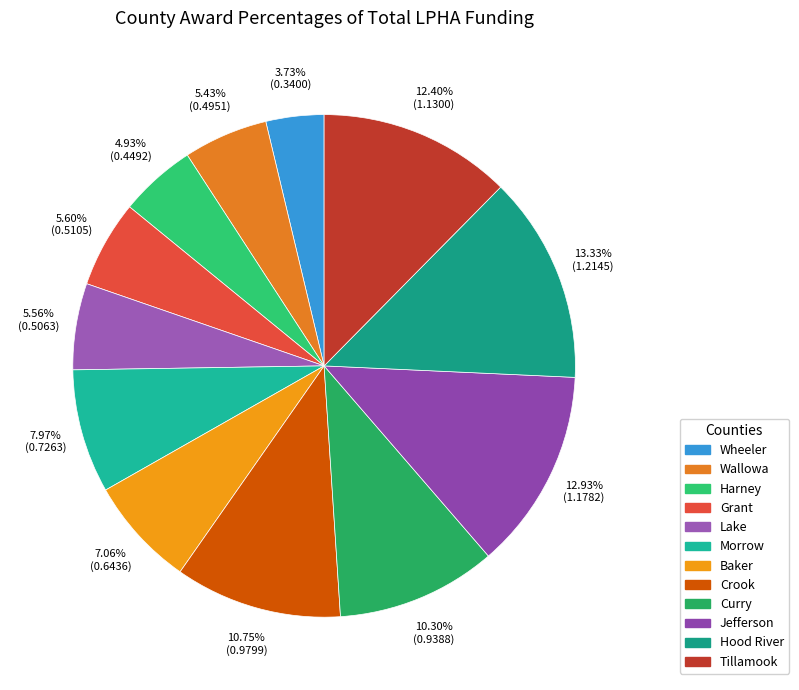

Is Grant the majority of the pie?

No